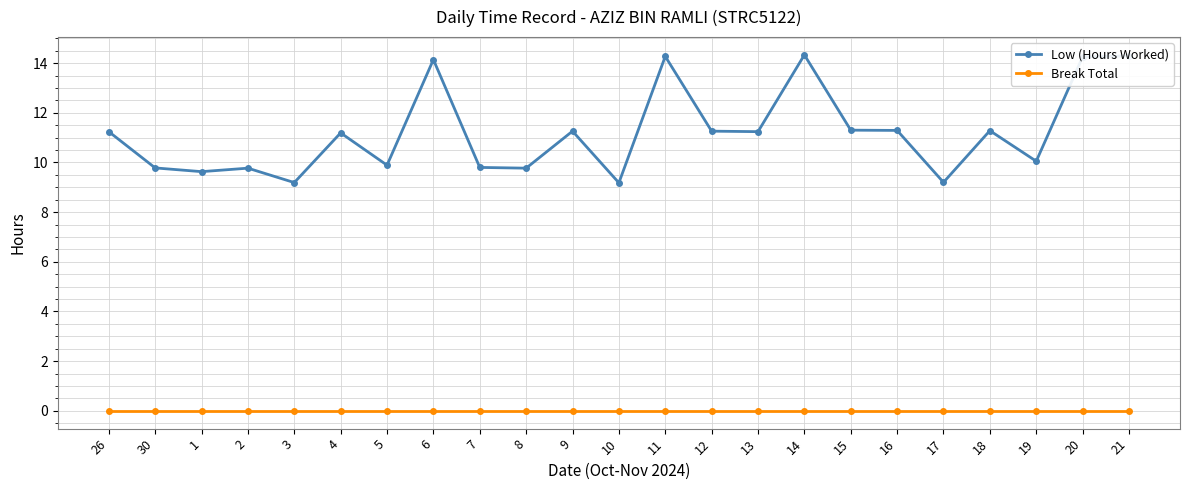

True or false: Low (Hours Worked) and Break Total intersect in this chart.

False